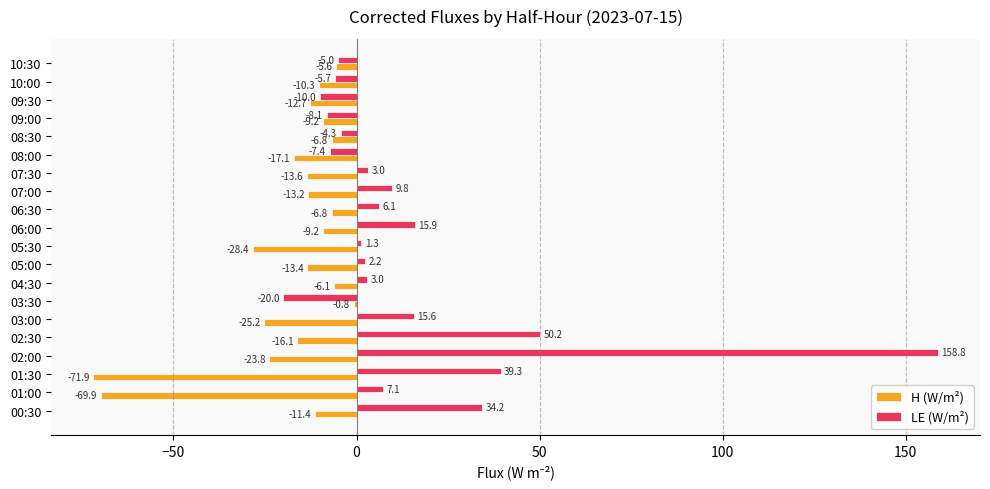

How many values in the LE (W/m²) series exceed 3?

10